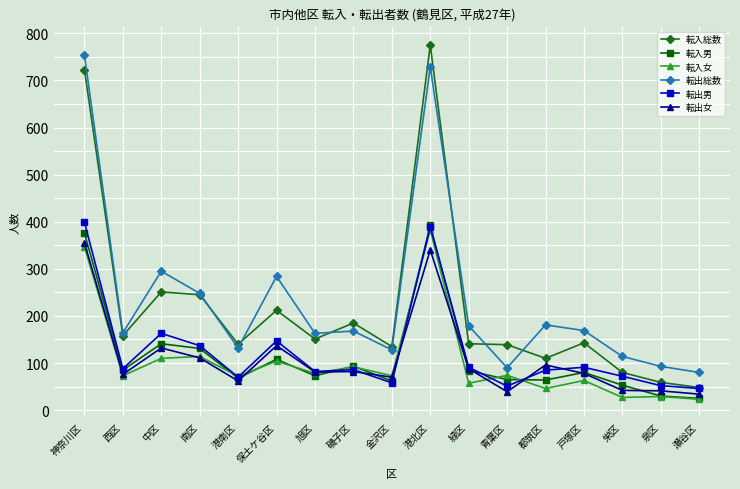

Where is 転入男 nearest to the value 208?

中区